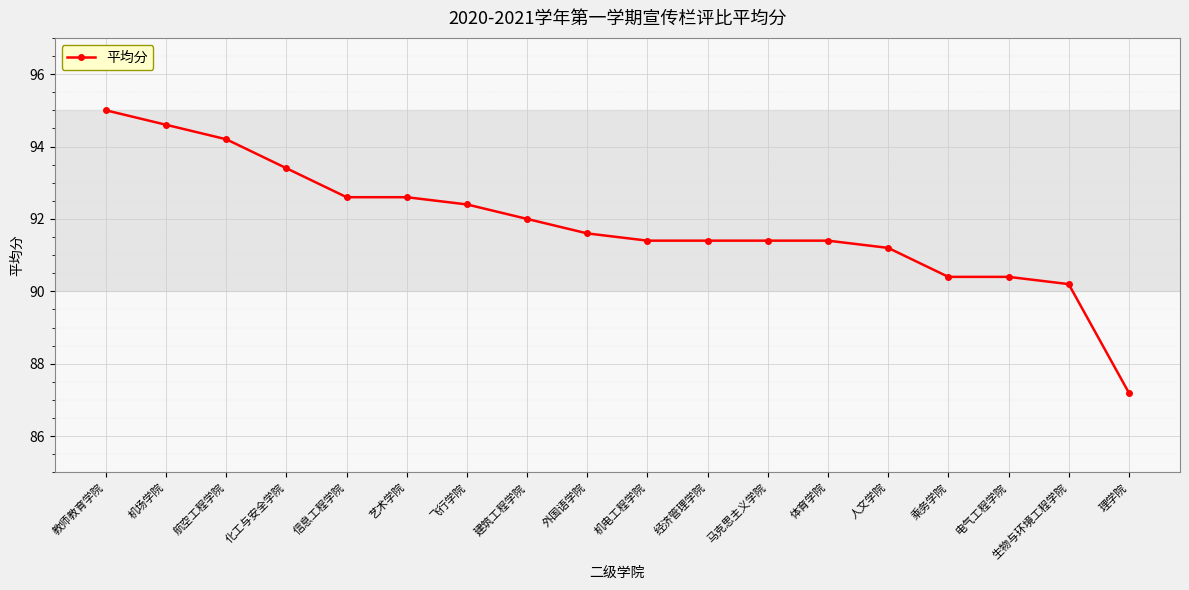

What is the sum of the values at 建筑工程学院 and 机电工程学院?

183.4